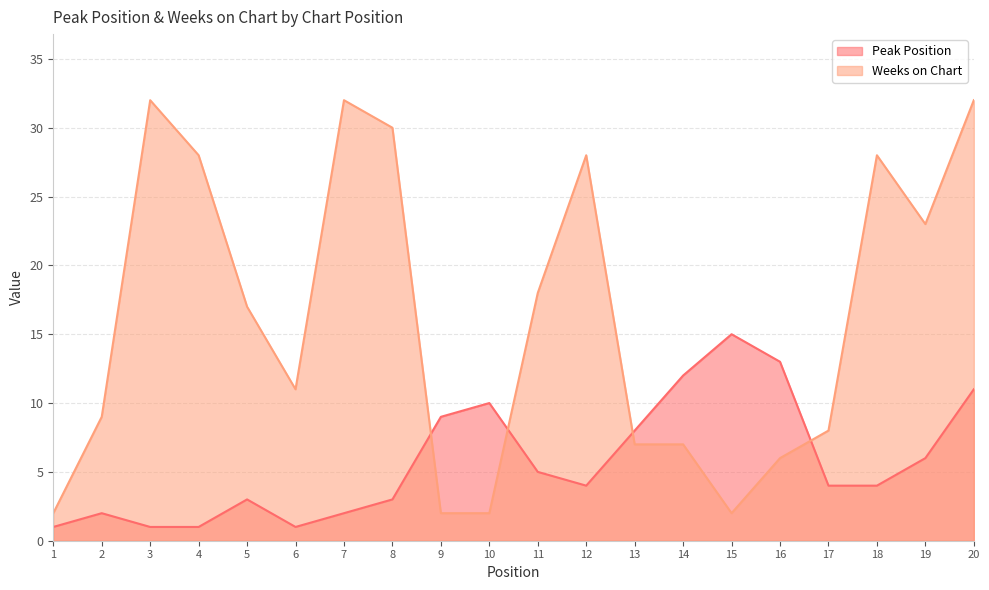

Which series changed the most between 3 and 19?

Weeks on Chart